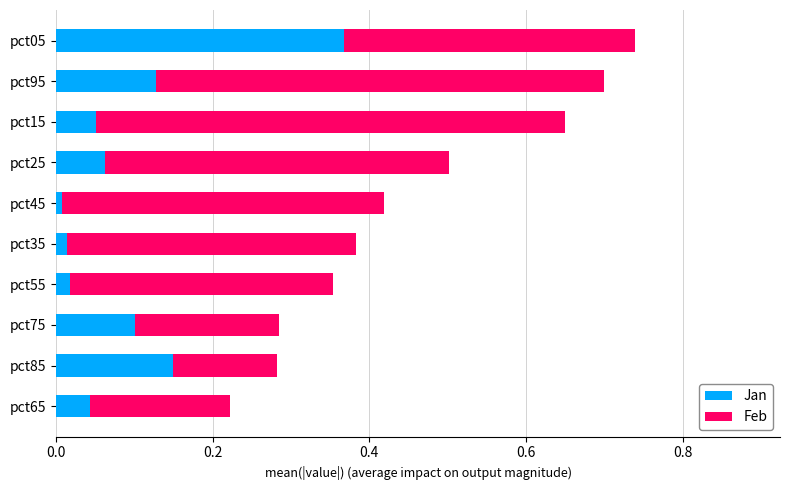

At which category is the sum across all series the highest?

pct05